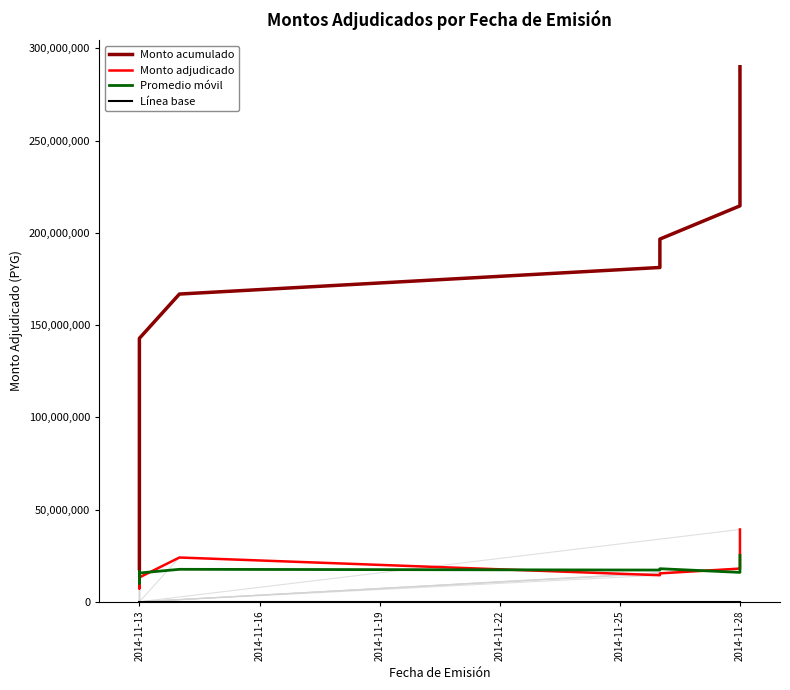

How many interior local peaks does the Monto adjudicado series have?

4